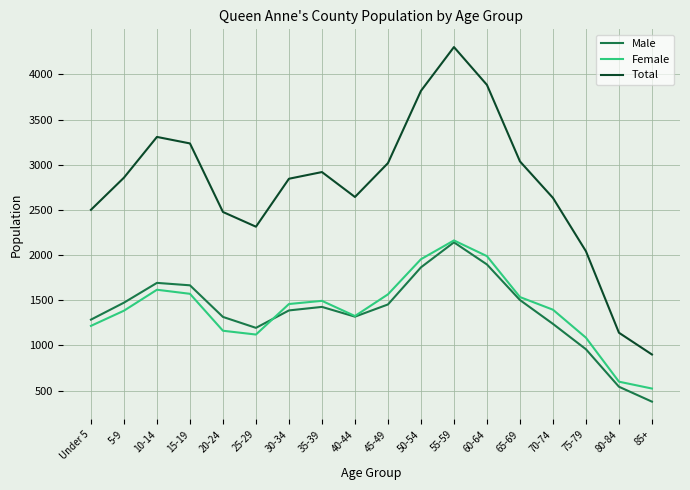

Is this an area chart (filled region under the line)?

No